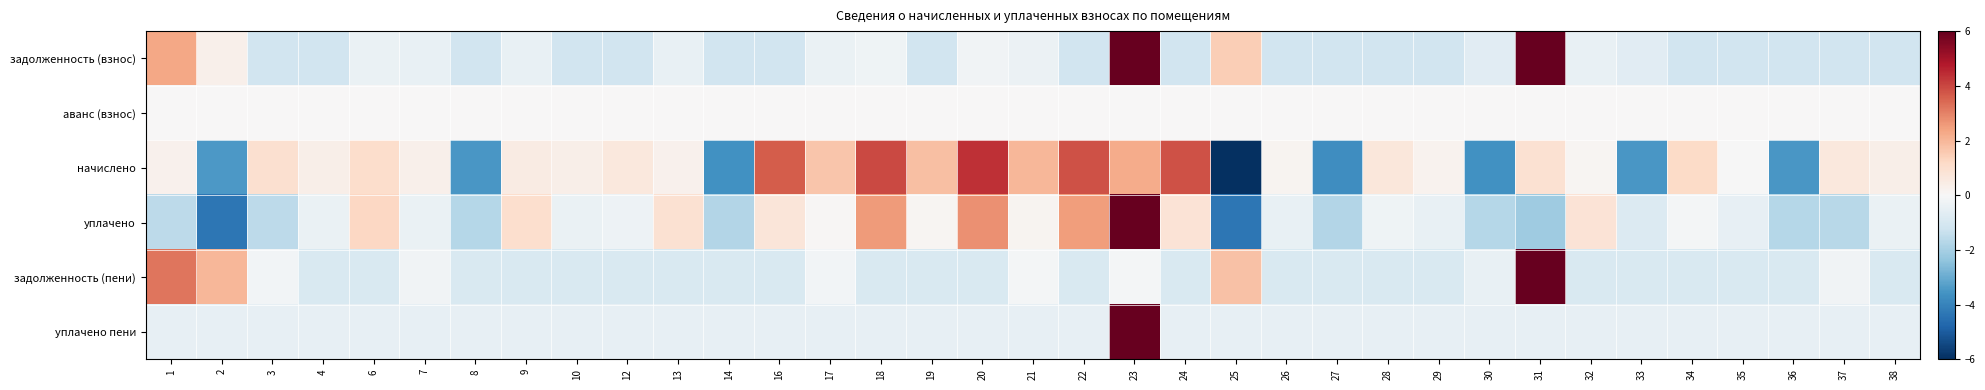

Rank the series at 2 from highest to lowest value.

задолженность (пени), задолженность (взнос), аванс (взнос), уплачено пени, начислено, уплачено